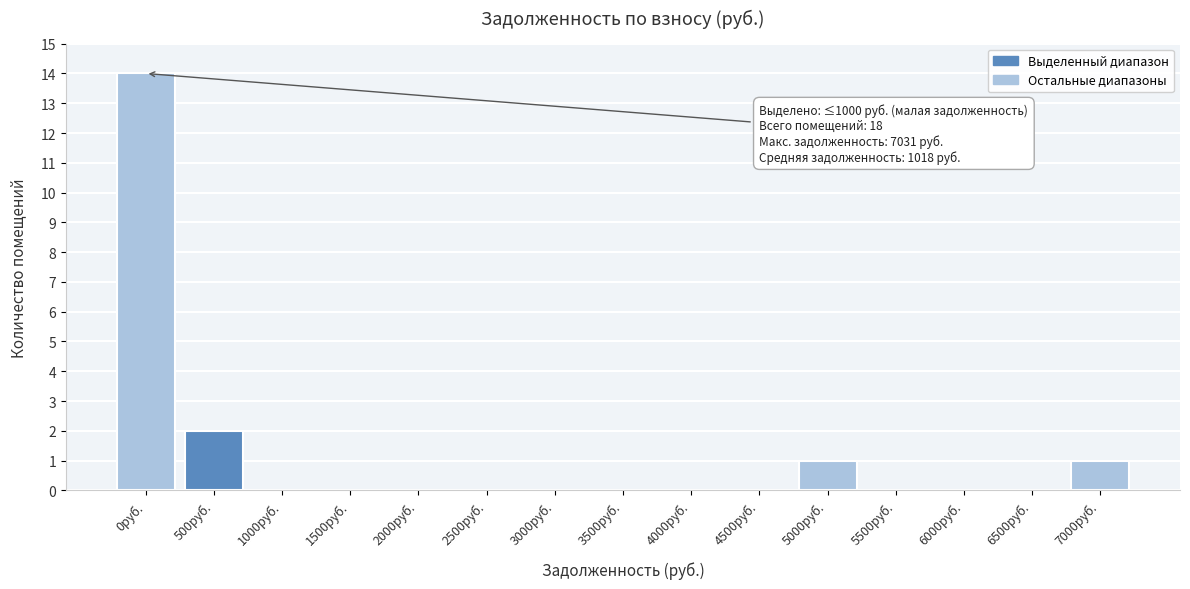

Reading left to right, list all the values displayed in this chart.

0руб.=14	500руб.=2	1000руб.=0	1500руб.=0	2000руб.=0	2500руб.=0	3000руб.=0	3500руб.=0	4000руб.=0	4500руб.=0	5000руб.=1	5500руб.=0	6000руб.=0	6500руб.=0	7000руб.=1